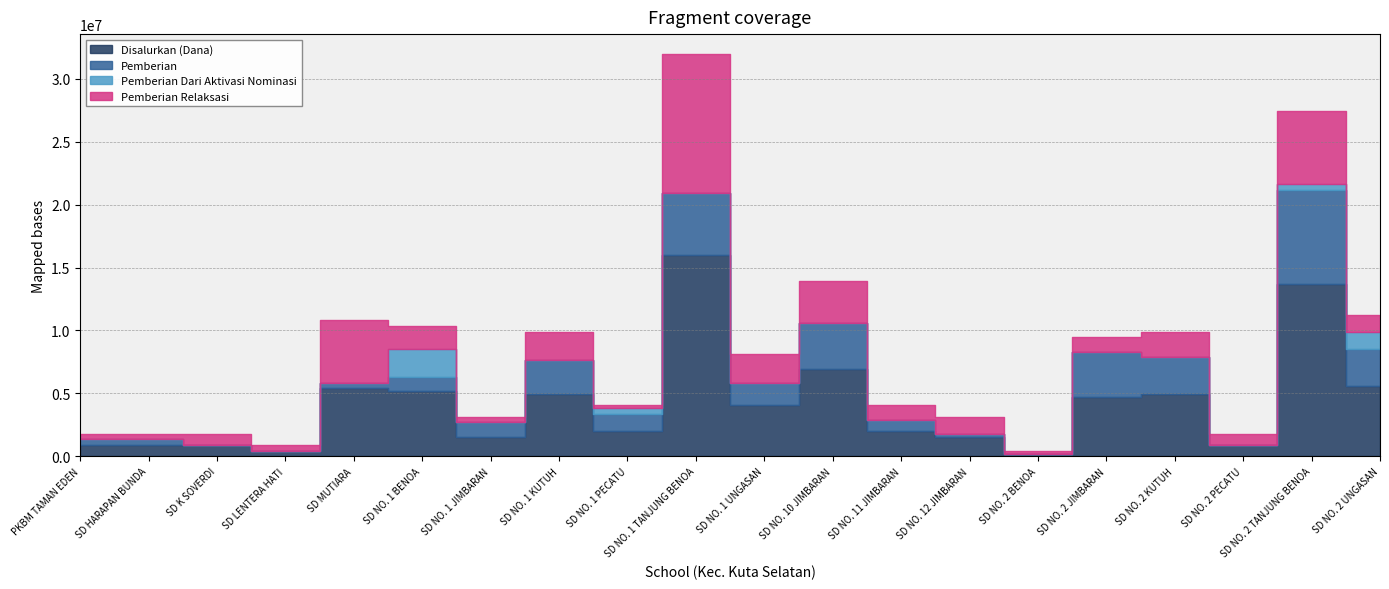

Which category has the highest value in the Disalurkan (Dana) series?

SD NO. 1 TANJUNG BENOA